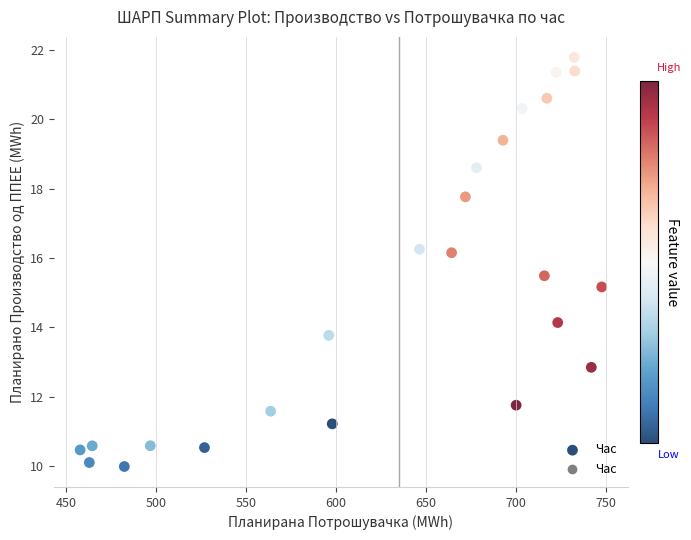

What Y value in the scatter plot is closest to 15?

15.2